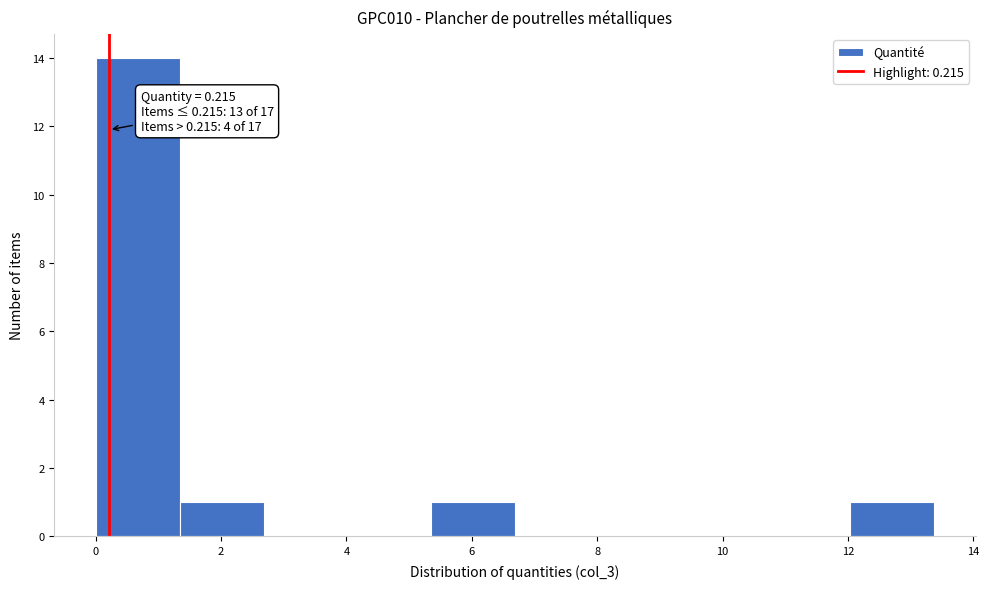

Over which range of the x-axis is the bar tallest?

0.0 to 1.4